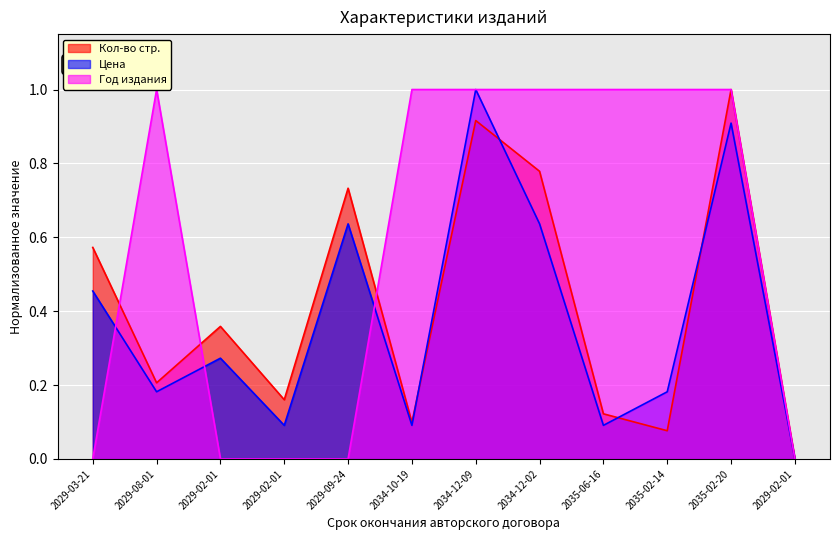

Which series has the largest range (max minus min)?

Кол-во стр.